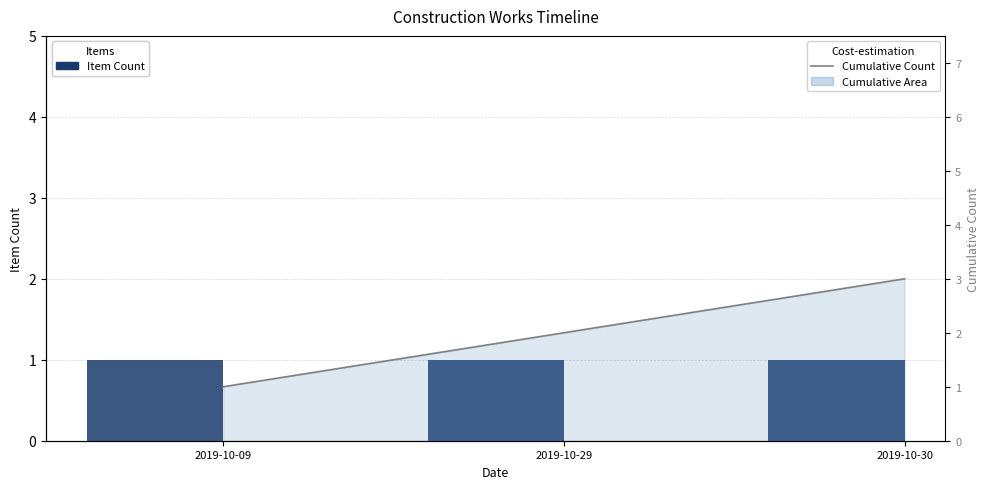

Between 2019-10-09 and 2019-10-30, which series saw the biggest shift?

Cumulative Count